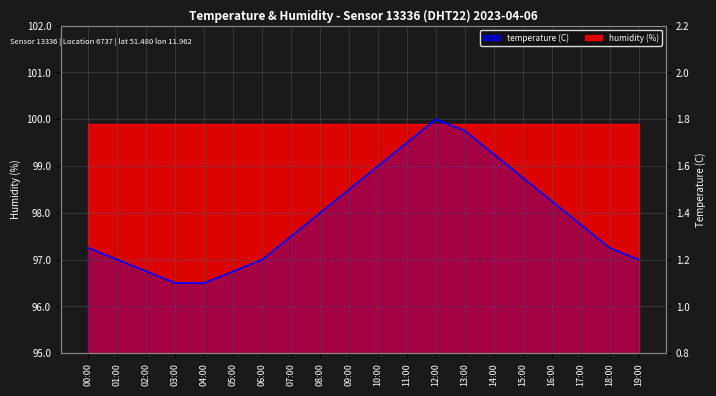

Reading left to right, extract all data points from this chart.

1.2	1.2	1.1	1.1	1.1	1.1	1.2	1.3	1.4	1.5	1.6	1.7	1.8	1.8	1.6	1.6	1.4	1.4	1.2	1.2